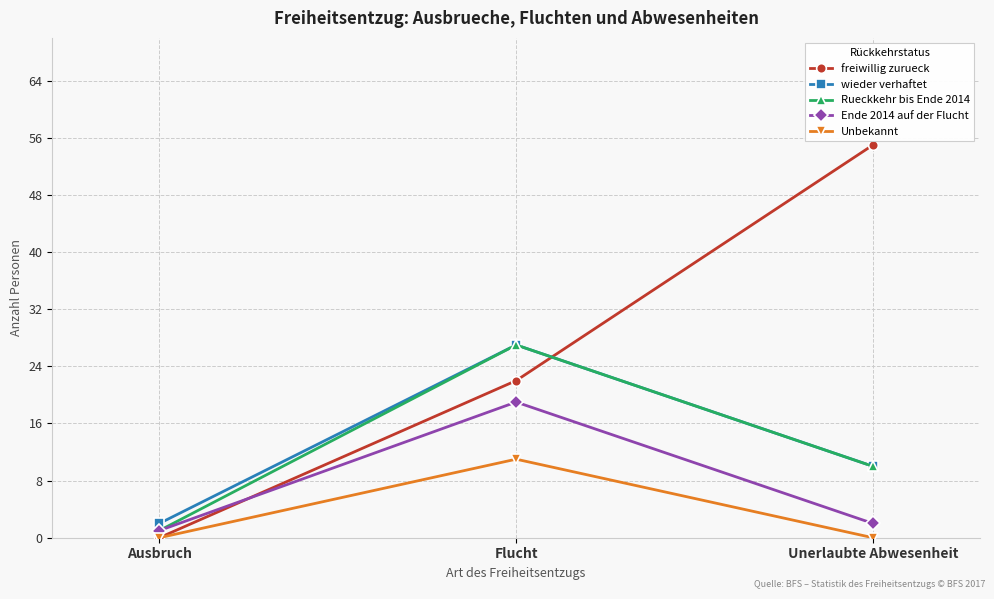

What is the difference between the Ende 2014 auf der Flucht values at Ausbruch and Flucht?

18